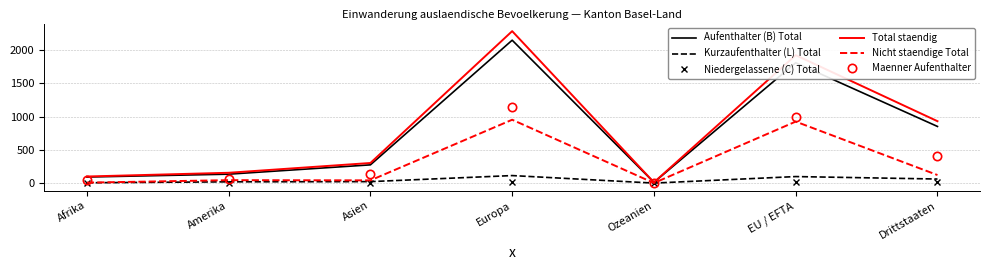

What are all the series names shown in the legend?

Aufenthalter (B) Total, Kurzaufenthalter (L) Total, Niedergelassene (C) Total, Total staendig, Nicht staendige Total, Maenner Aufenthalter